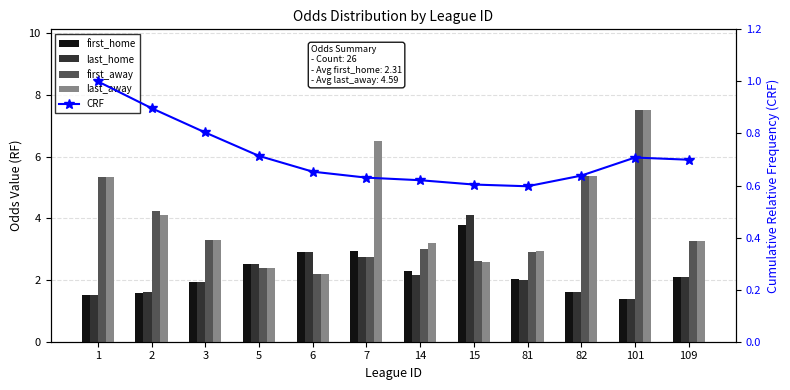

What is the difference between the second highest and minimum values in the first_home series?

1.5